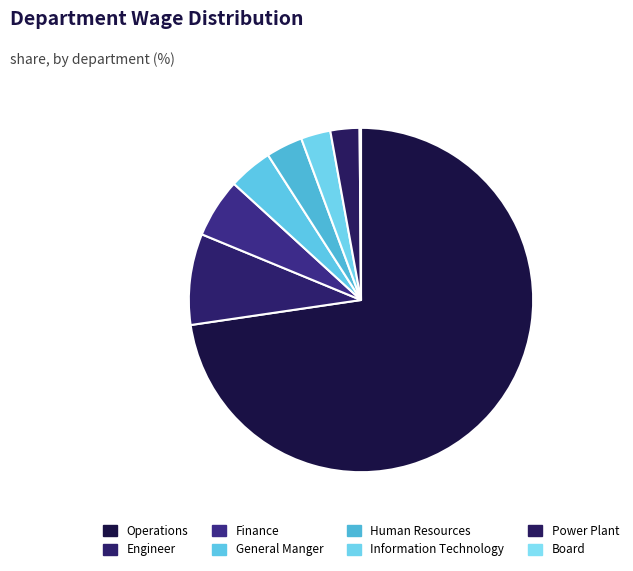

Which has a higher value, Operations or Engineer?

Operations